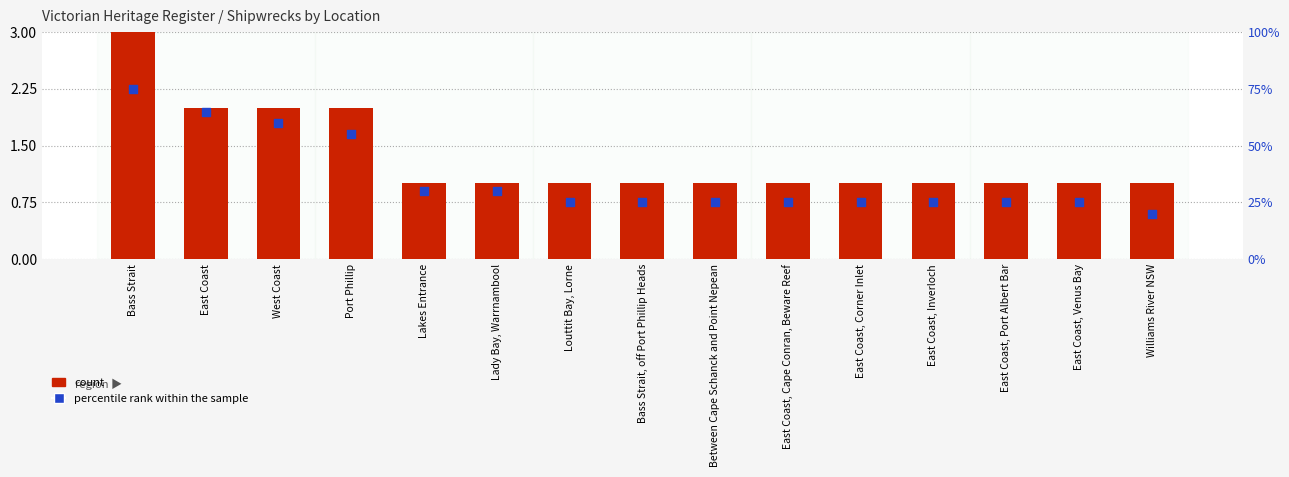

Which series contains the lowest Y value?

count